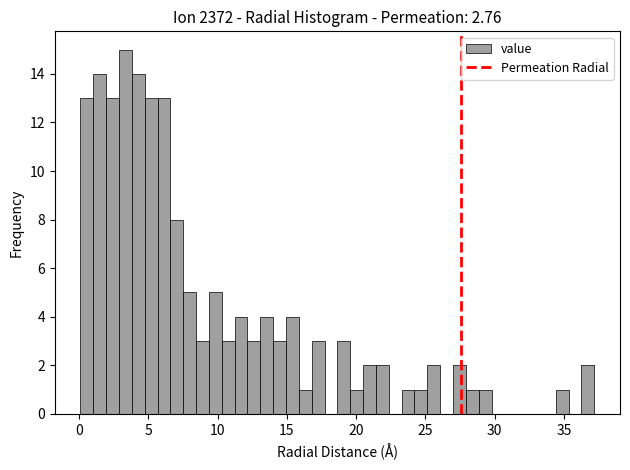

Around what value on the x-axis is the tallest bar? Give the approximate position of its centre, as read against the axis.

3.5